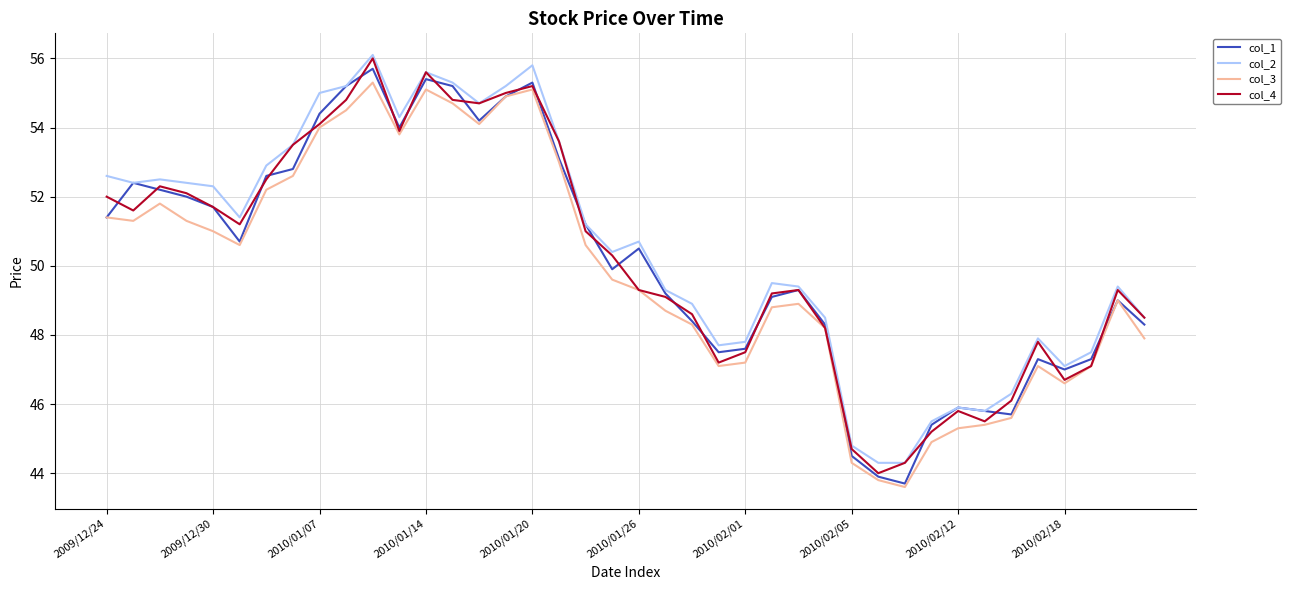

At how many categories does at least one series exceed 56?

1